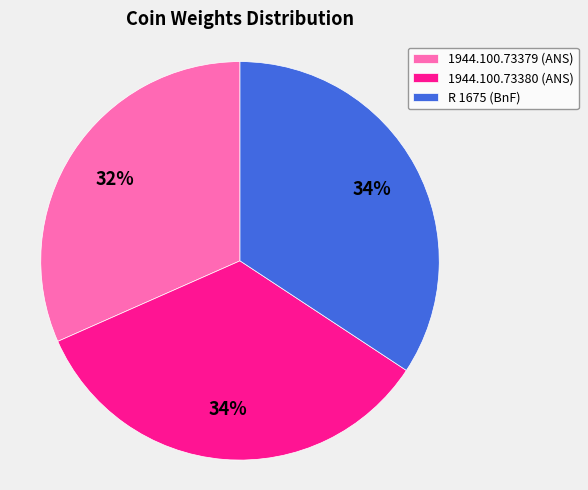

Do 1944.100.73380 (ANS) and 1944.100.73379 (ANS) together represent more than half of the pie?

Yes